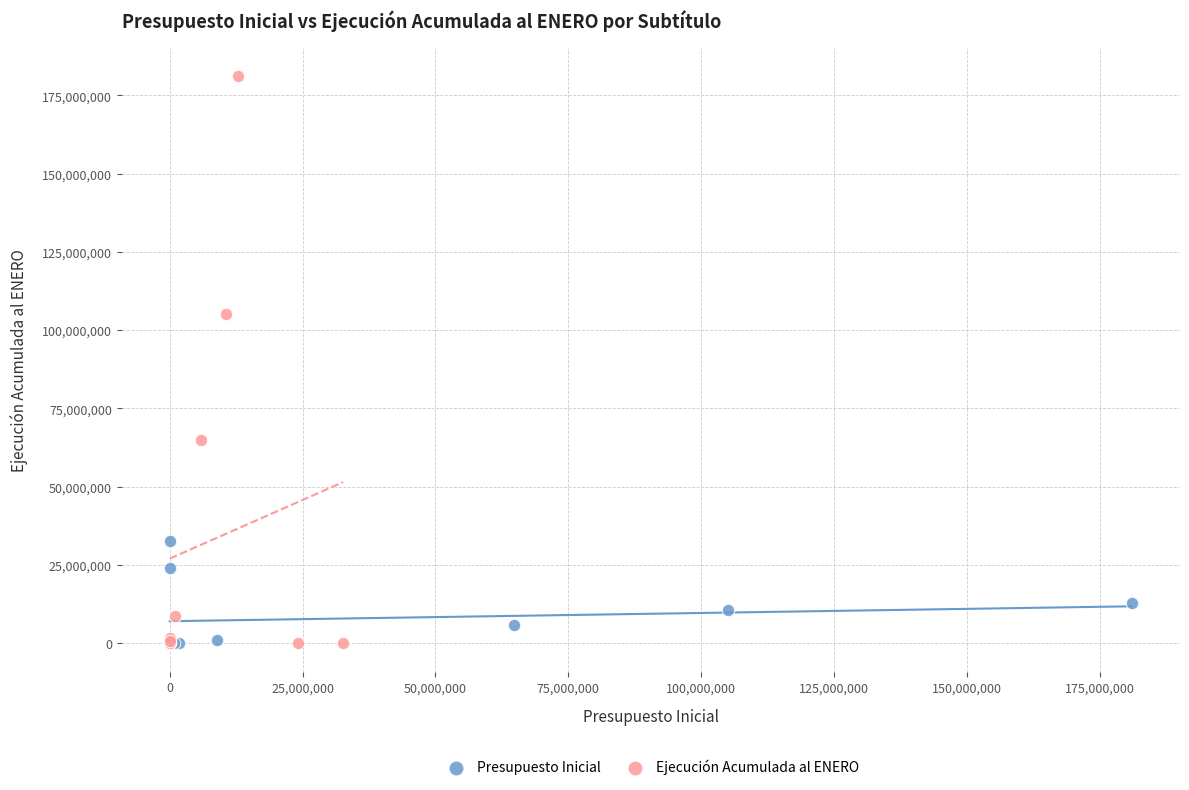

Which series reaches the maximum Y coordinate?

Ejecución Acumulada al ENERO